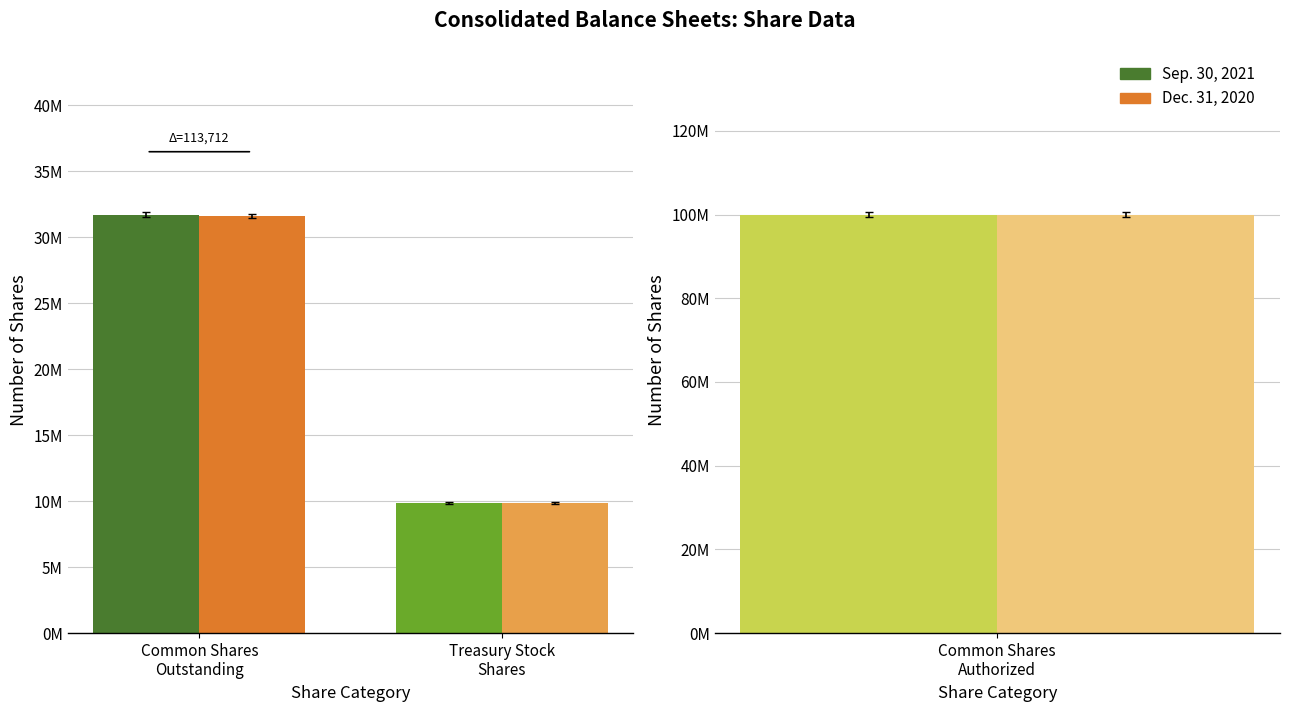

What is the value of the Sep. 30, 2021 bar at the 2nd from the left?

9864805